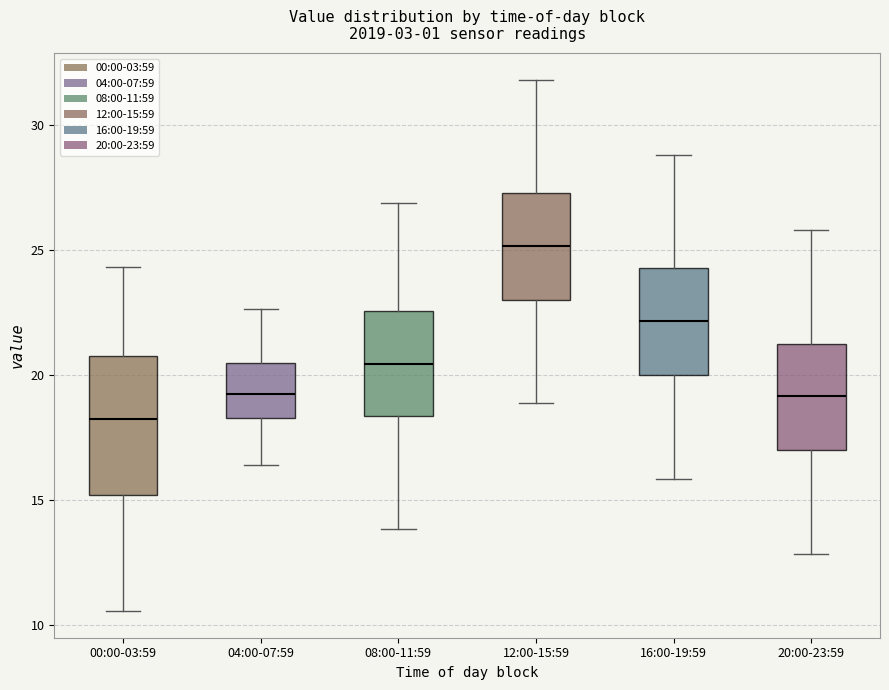

Reading left to right, read every box against the y-axis: the position of its median line, the range the box covers, and the ends of its whiskers. The values are not printed on the chart, so give them approximately, as read against the axis.

00:00-03:59: median 18.5, box 15.0 to 21.0, whiskers 10.5 to 24.5
04:00-07:59: median 19.5, box 18.5 to 20.5, whiskers 16.5 to 22.5
08:00-11:59: median 20.5, box 18.5 to 22.5, whiskers 14.0 to 27.0
12:00-15:59: median 25.0, box 23.0 to 27.5, whiskers 19.0 to 32.0
16:00-19:59: median 22.0, box 20.0 to 24.5, whiskers 16.0 to 29.0
20:00-23:59: median 19.0, box 17.0 to 21.5, whiskers 13.0 to 26.0